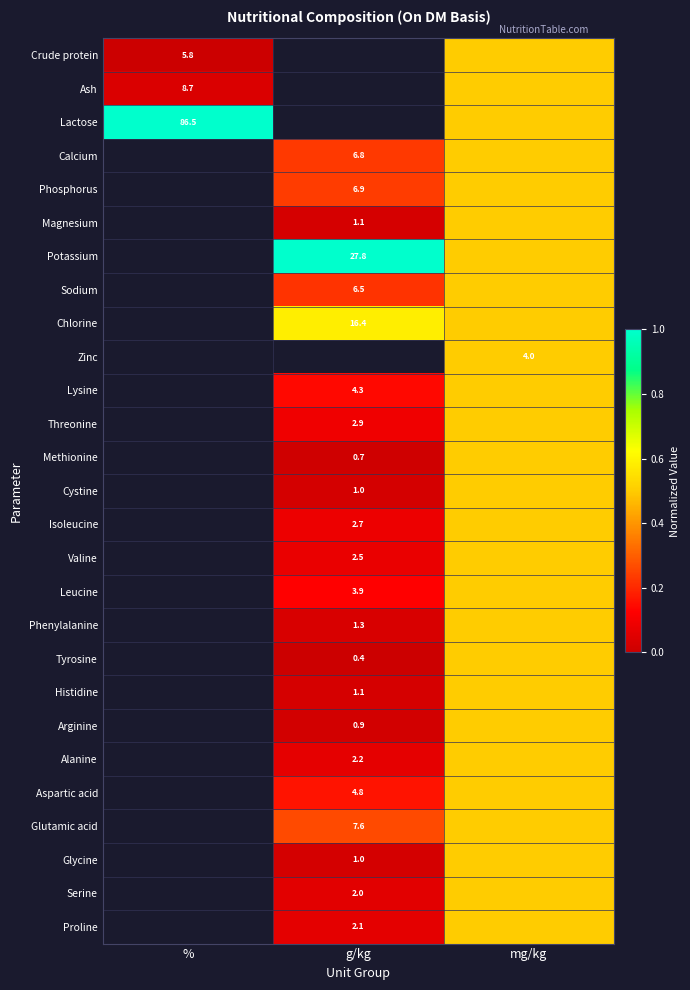

The value of Magnesium at g/kg is 1.1. True or false?

True